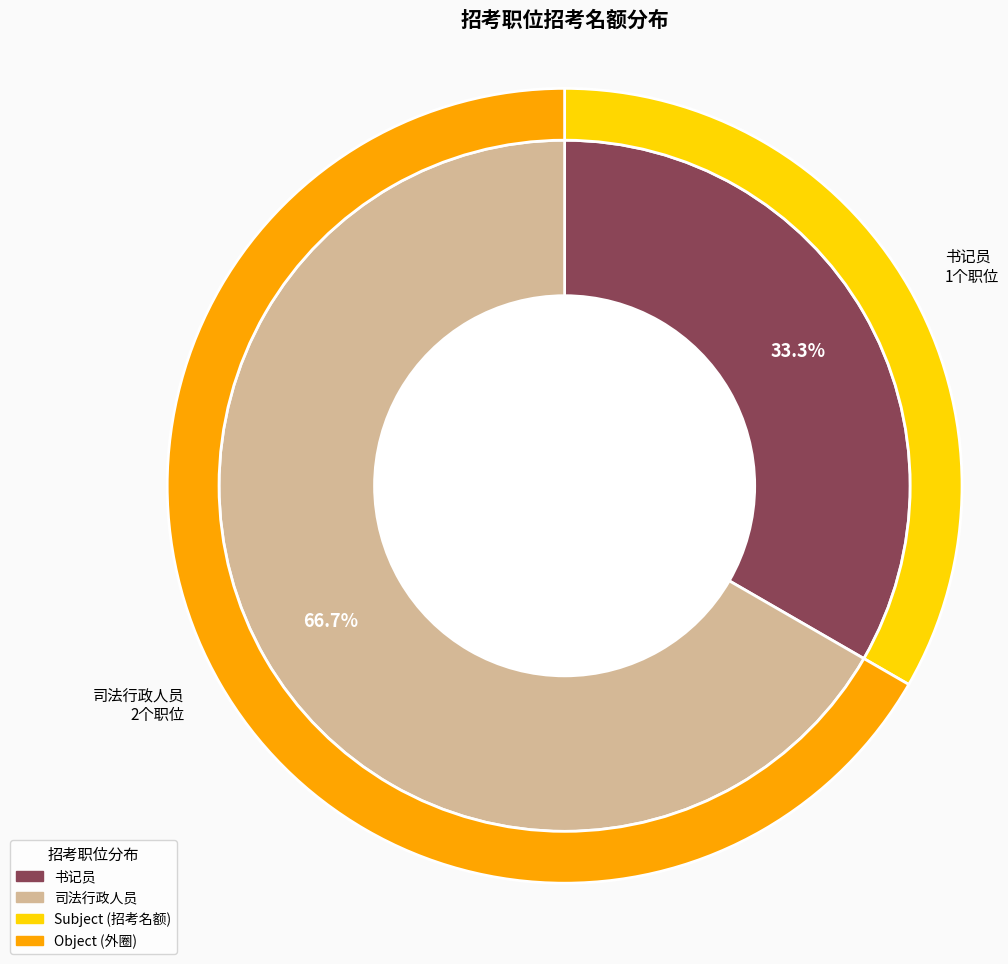

Is there a majority slice in this chart?

Yes